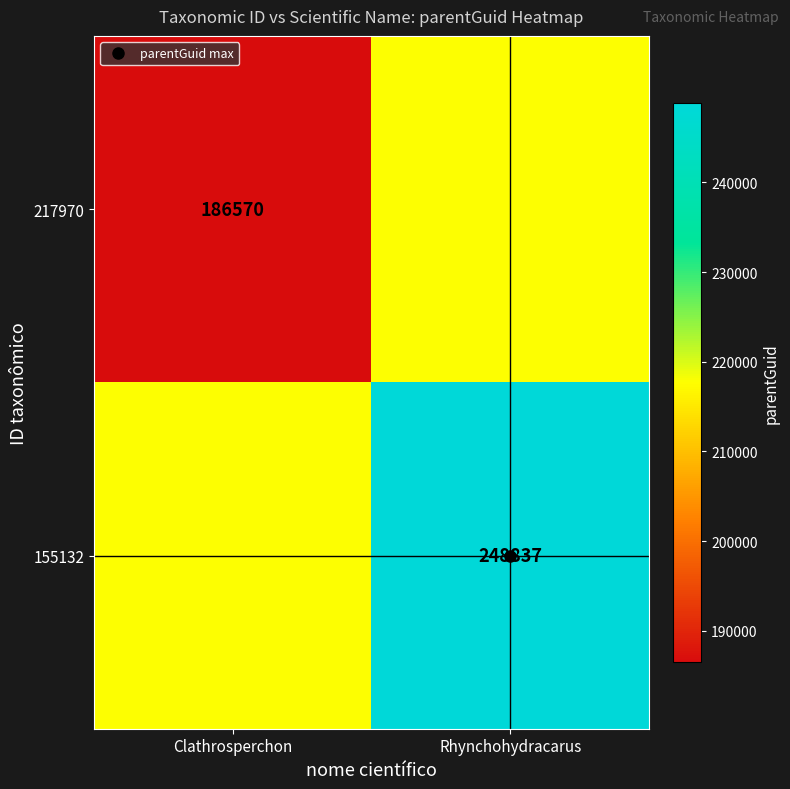

What is the total value across all series at Clathrosperchon?

404273.5